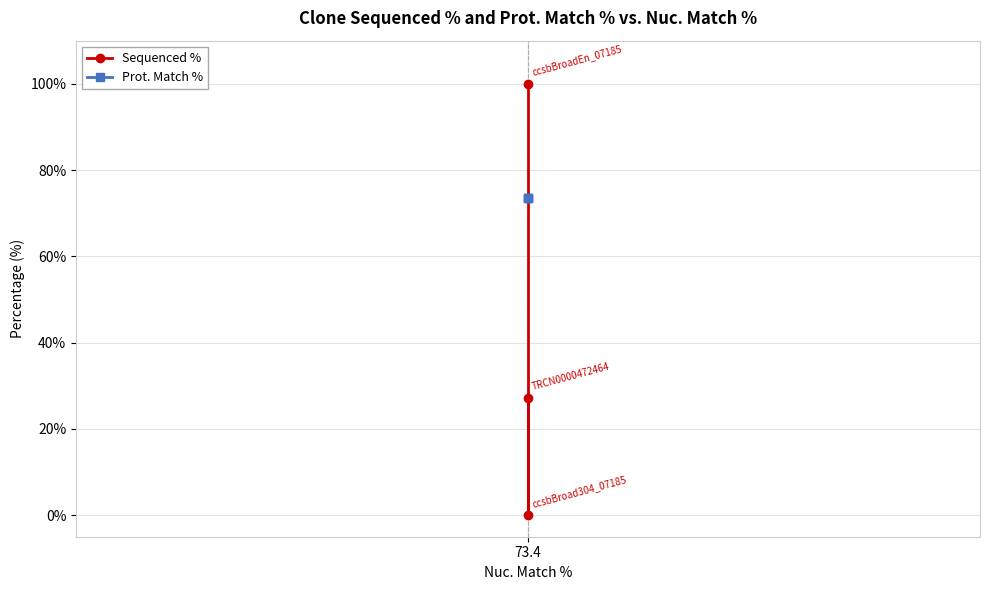

What is the greatest value displayed?

100.0